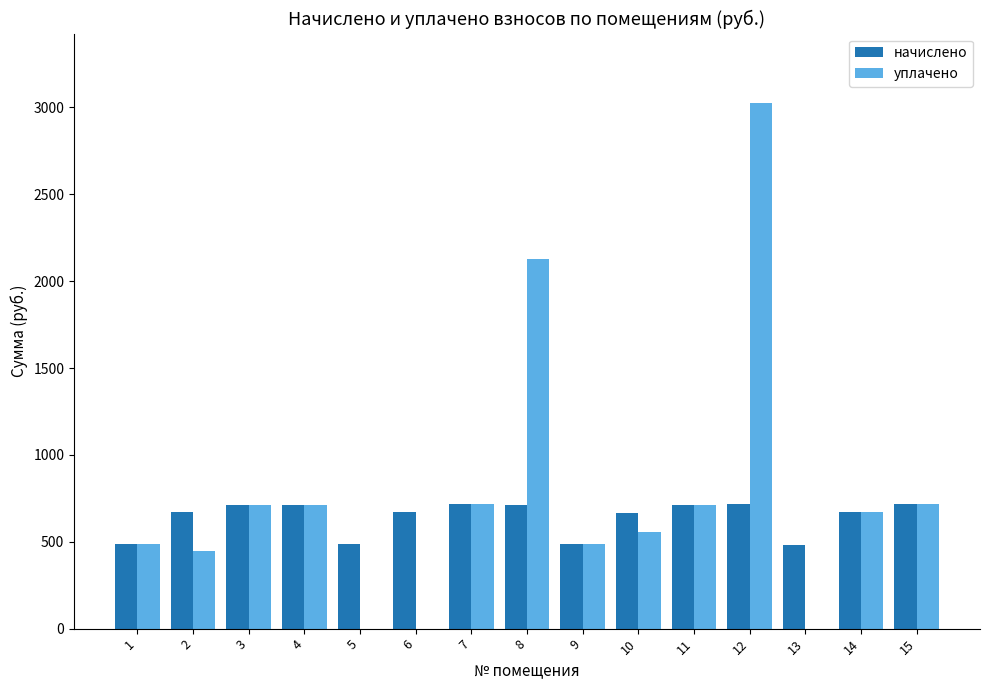

What is the sum of all начислено values?

9622.7